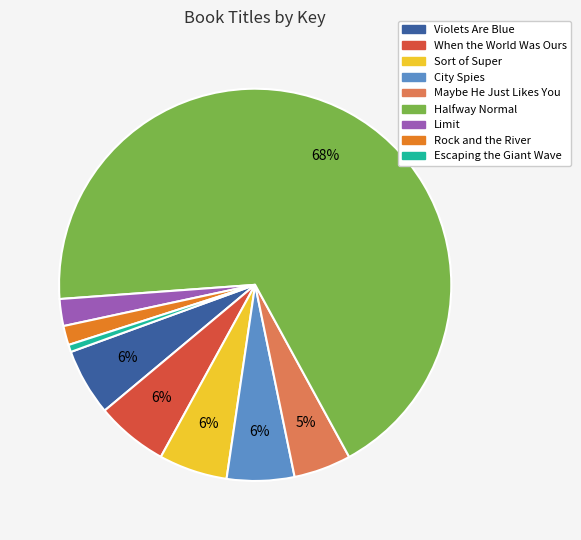

To the nearest percent, what is the average slice percentage?

11%